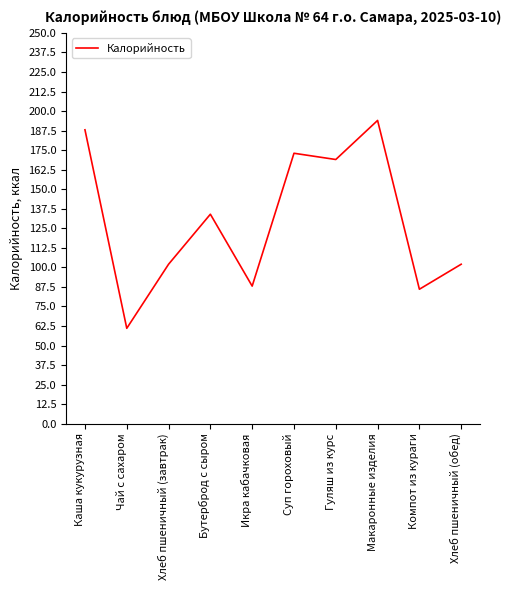

Reading left to right, list all the values displayed in this chart.

188	61	102	134	88	173	169	194	86	102